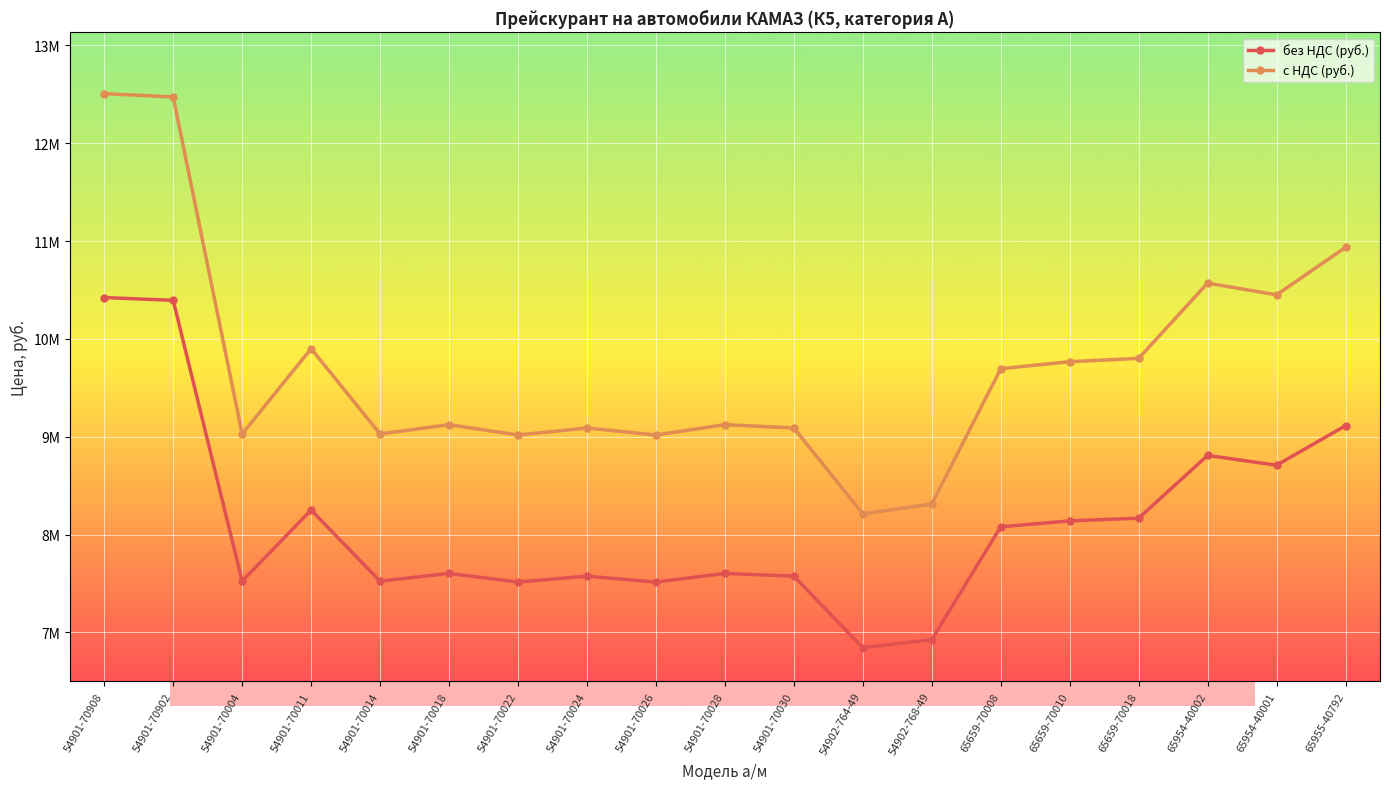

At which label does с НДС (руб.) first exceed 9123360?

54901-70908